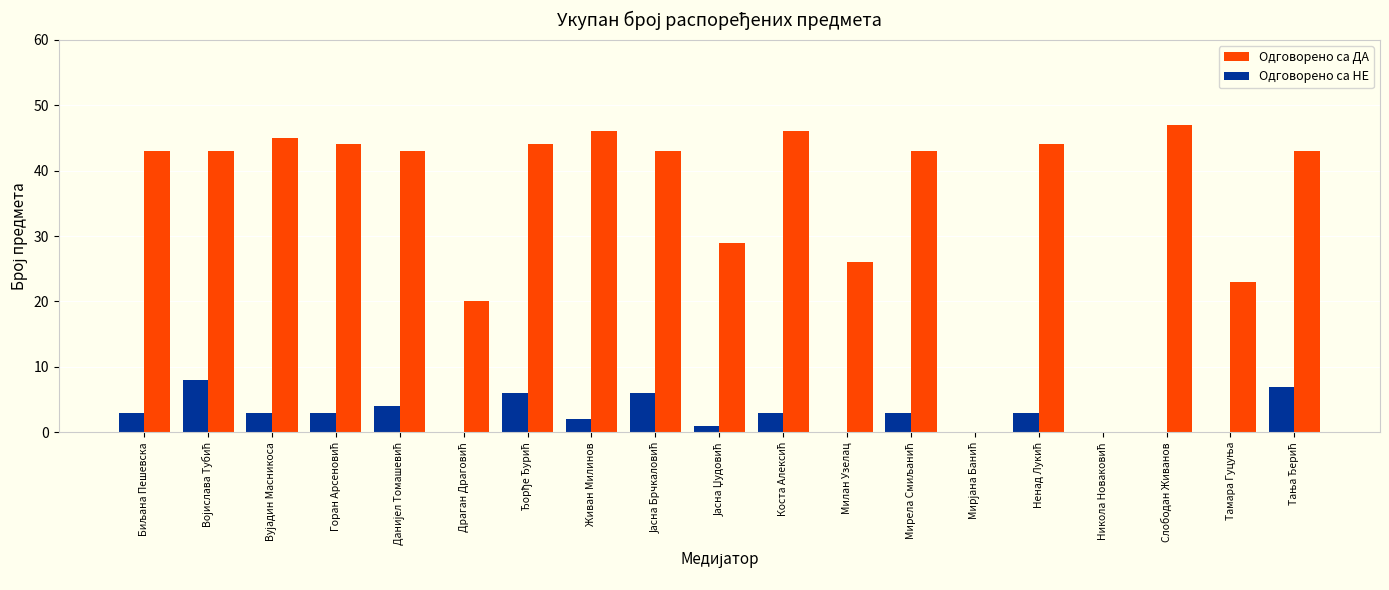

What is the sum of all Одговорено са НЕ values?

52